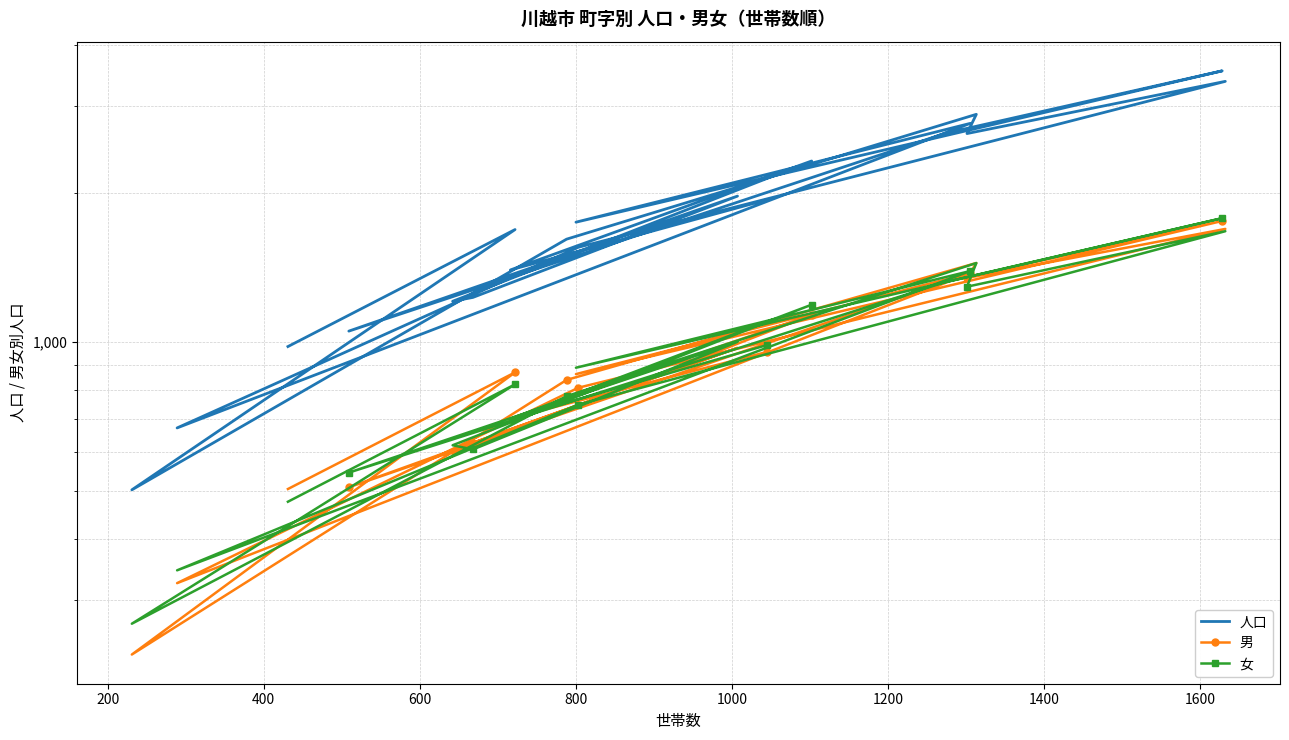

Which series has the widest spread of values?

人口